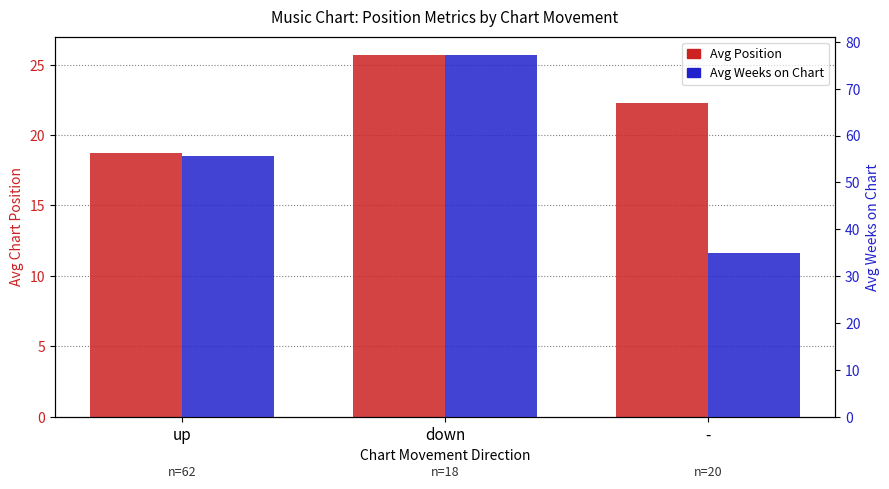

Count the number of categories in the chart.

3